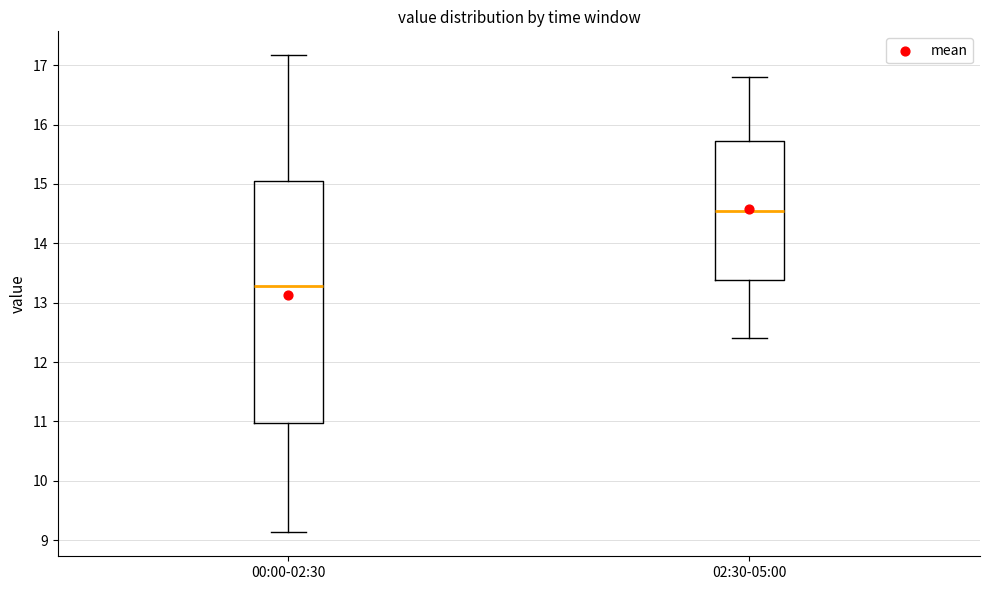

Where is the upper edge of the box for 02:30-05:00 on the y-axis? The values are not printed on the chart, so give them approximately, as read against the axis.

15.7